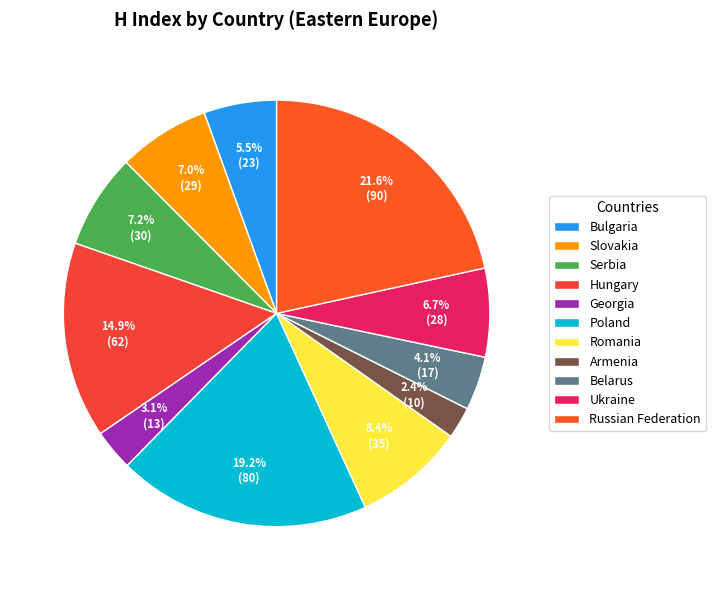

Which slice is the smallest?

Armenia